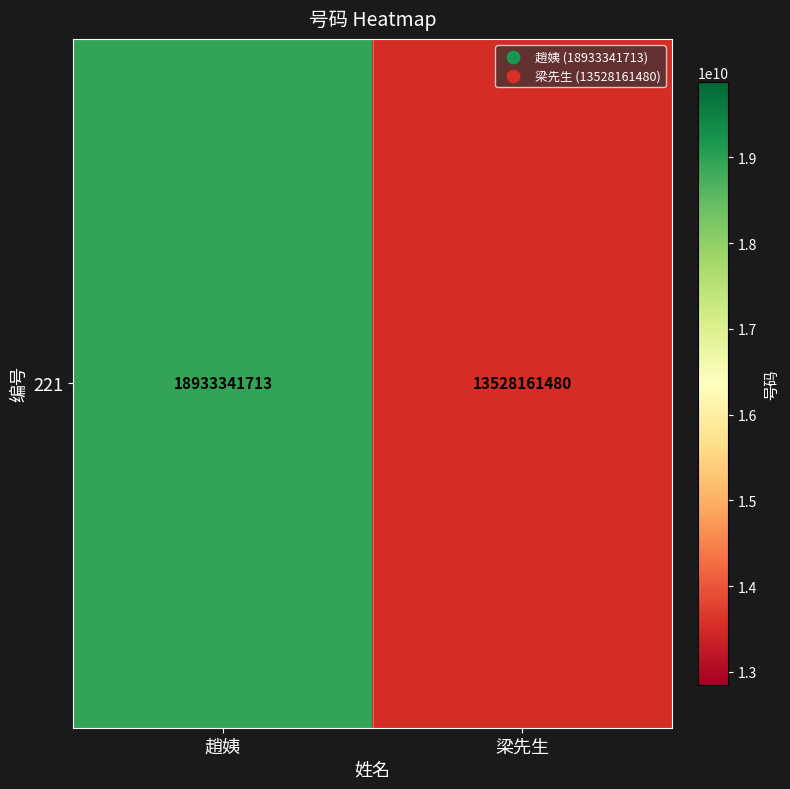

What is the difference between the values at 梁先生 and 趙姨?

5405180233